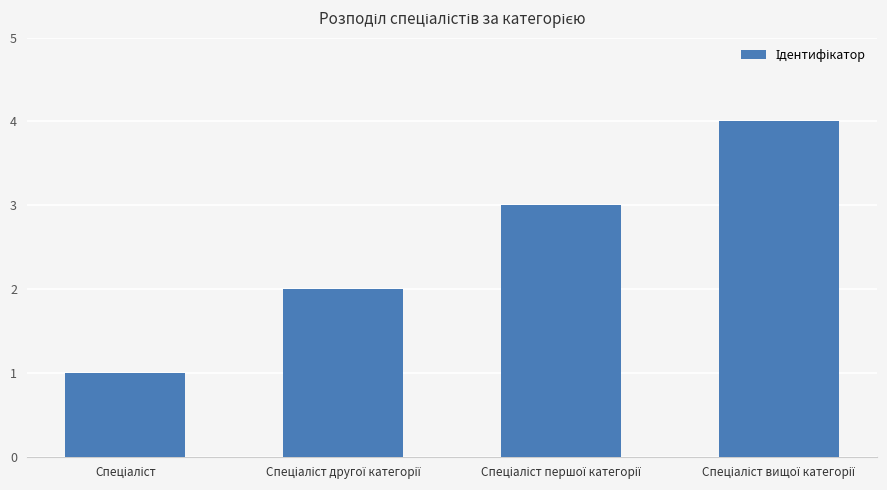

What is the maximum value shown in the chart?

4